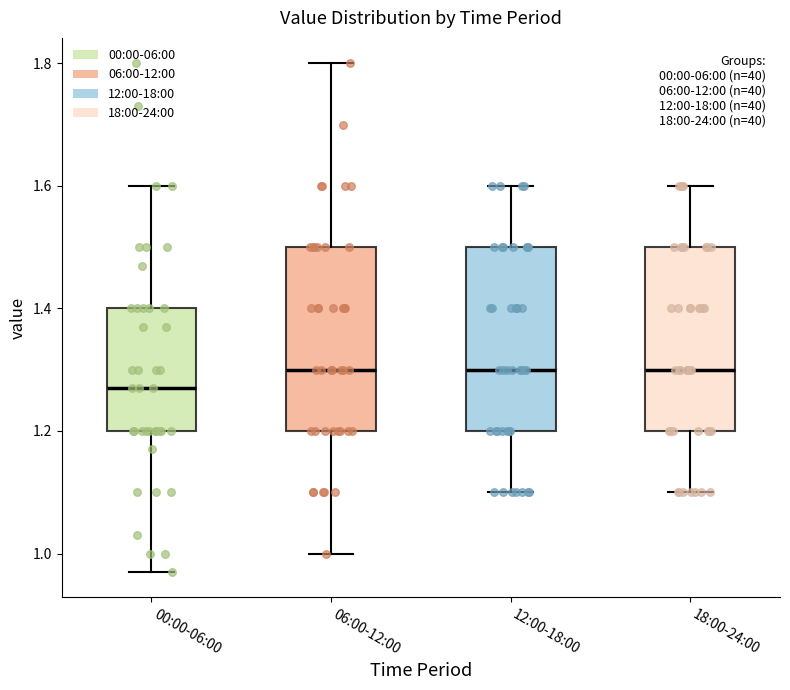

Reading left to right, read every box against the y-axis: the position of its median line, the range the box covers, and the ends of its whiskers. The values are not printed on the chart, so give them approximately, as read against the axis.

00:00-06:00: median 1.28, box 1.20 to 1.40, whiskers 0.98 to 1.60
06:00-12:00: median 1.30, box 1.20 to 1.50, whiskers 1.00 to 1.80
12:00-18:00: median 1.30, box 1.20 to 1.50, whiskers 1.10 to 1.60
18:00-24:00: median 1.30, box 1.20 to 1.50, whiskers 1.10 to 1.60